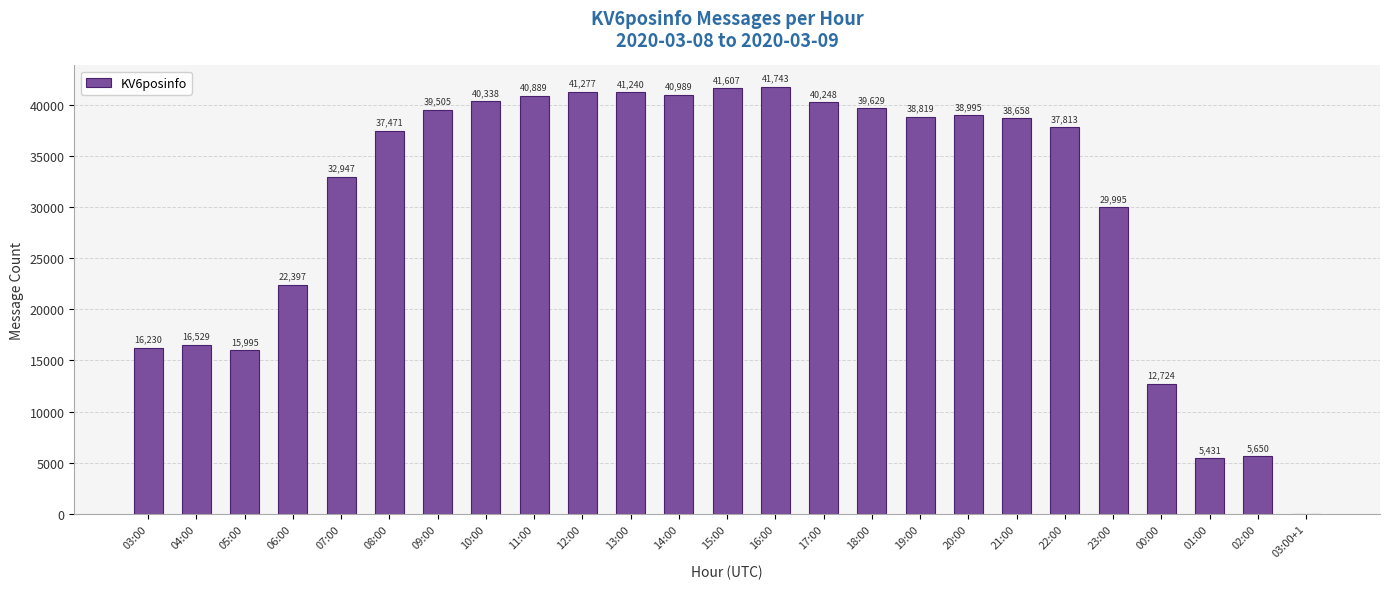

At which label is the value closest to 20872?

06:00